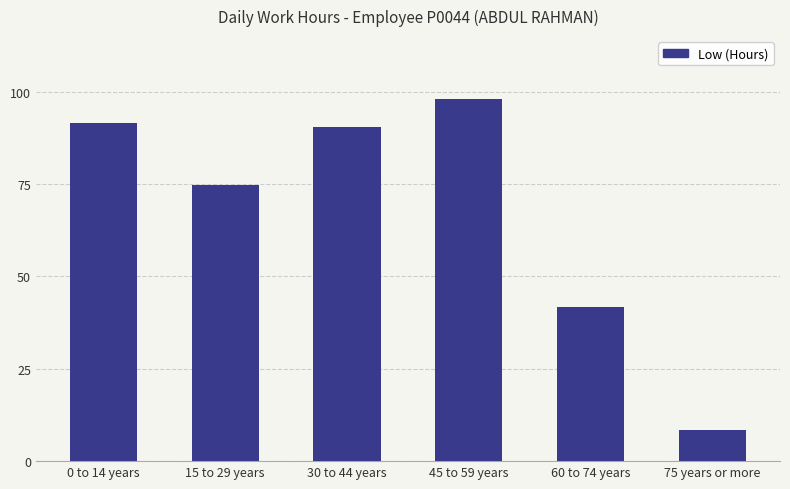

What is the sum of the values at 0 to 14 years and 15 to 29 years?

166.2